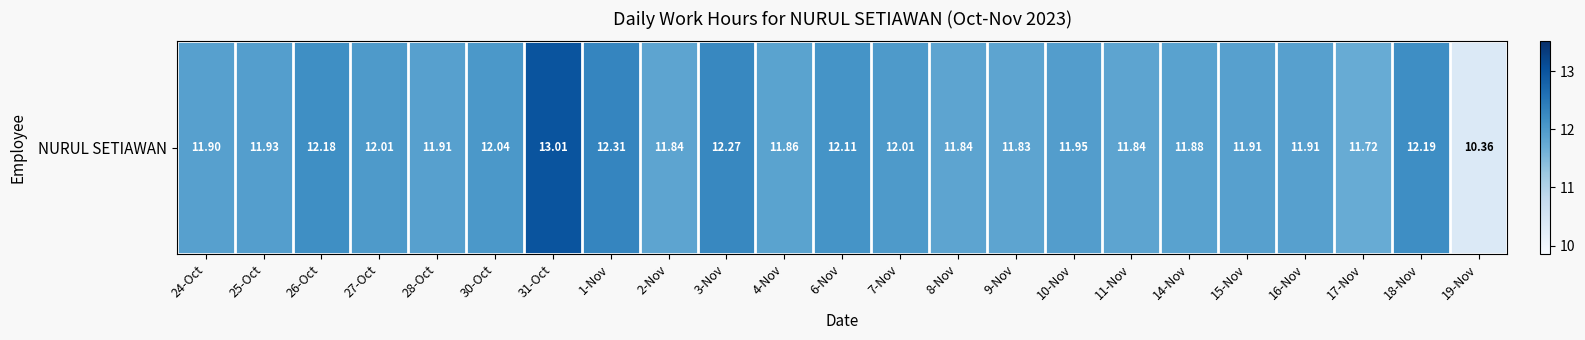

Is it true that the value at 2-Nov is 11.8?

True